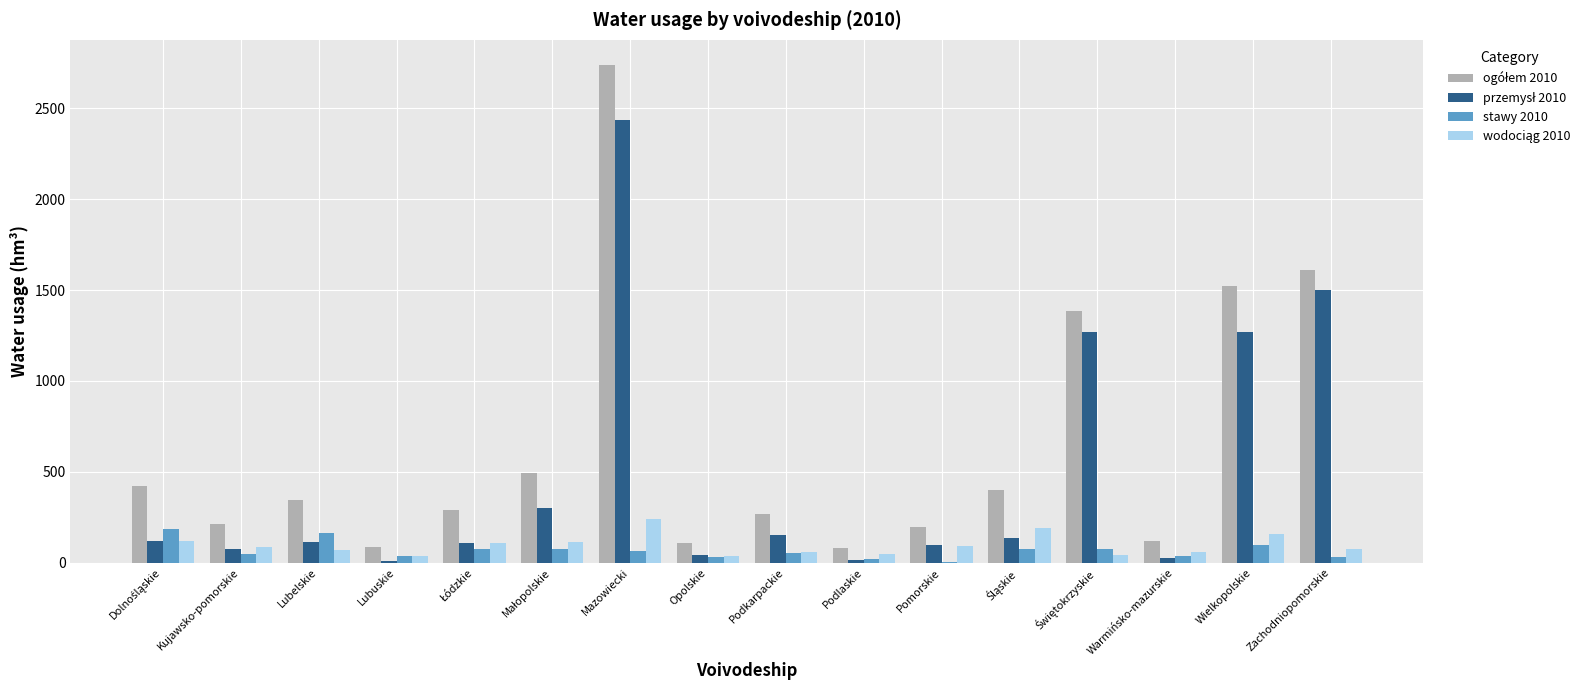

What is the maximum value shown in the chart?

2740.6